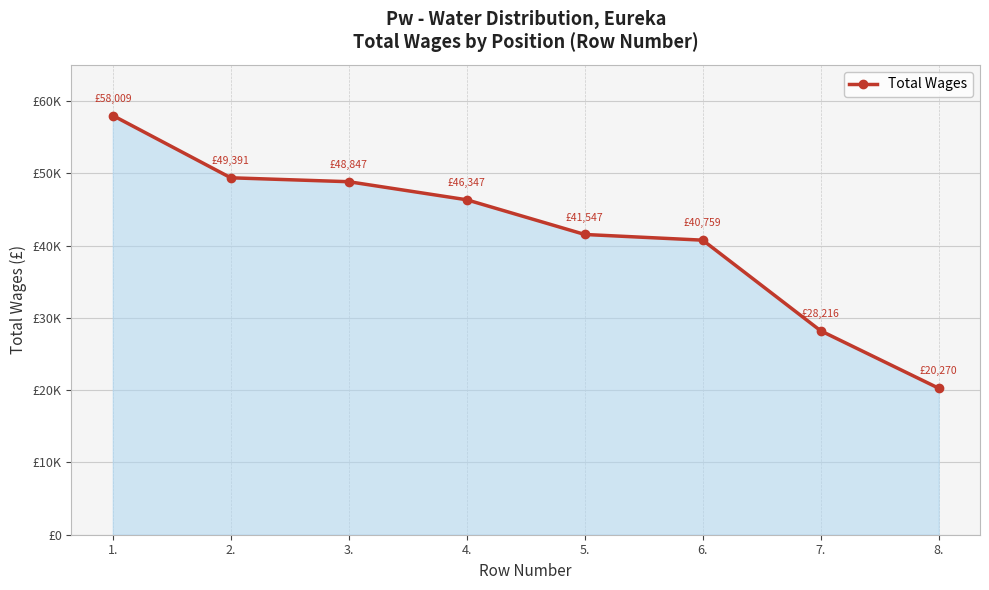

True or false: there are more than 2 points higher than both neighbors.

False